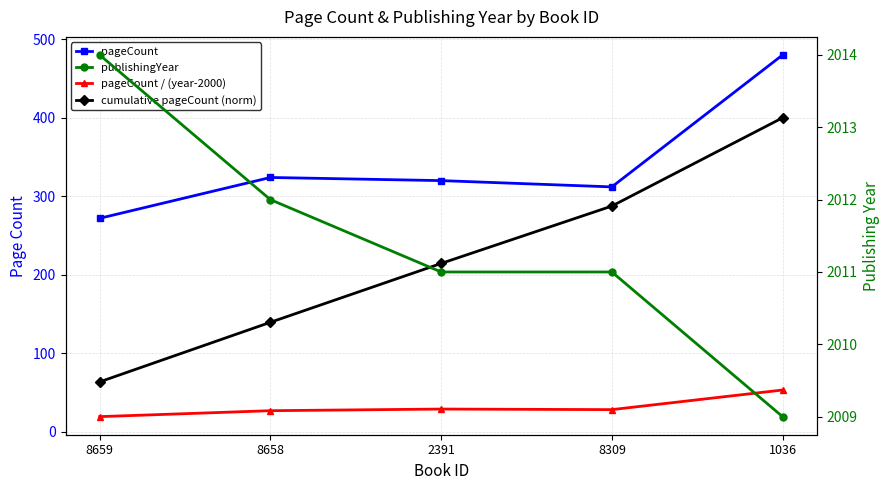

At which category is the sum across all series the highest?

1036